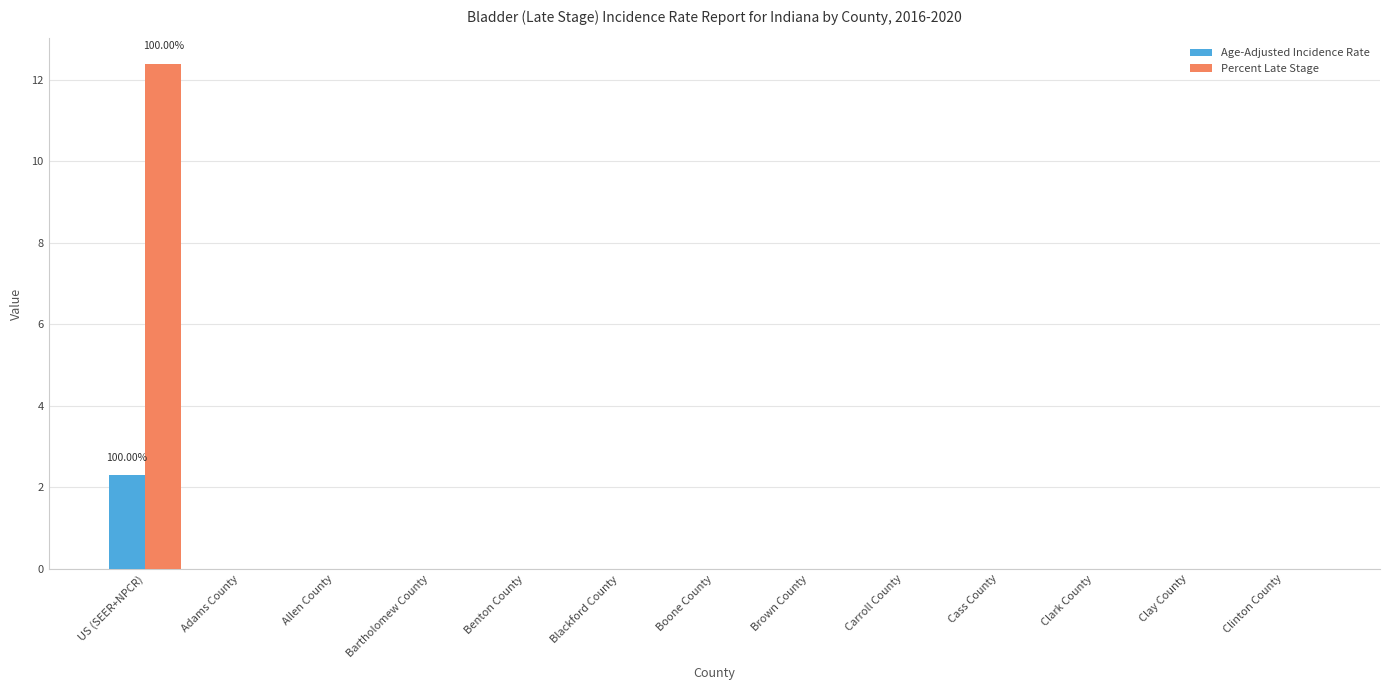

What is the sum of the Percent Late Stage values at US (SEER+NPCR) and Clay County?

12.4